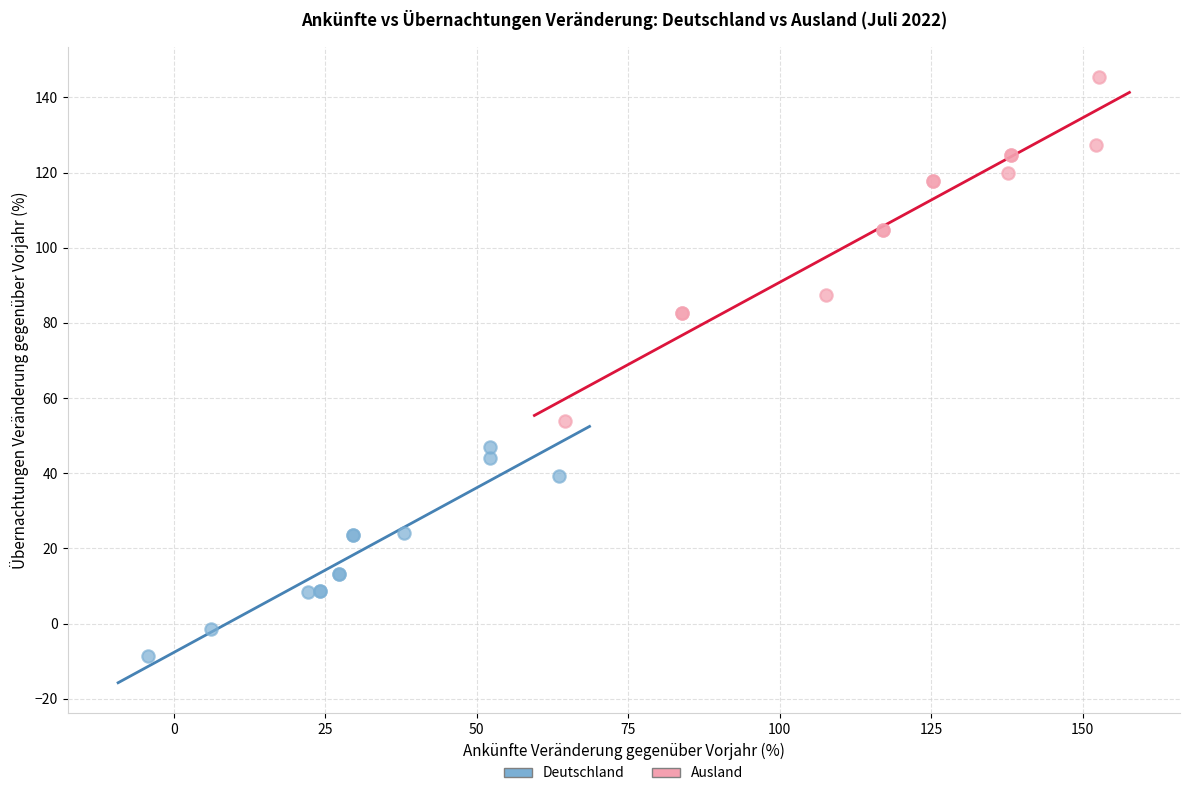

Which series has the largest Y range (max minus min)?

Ausland